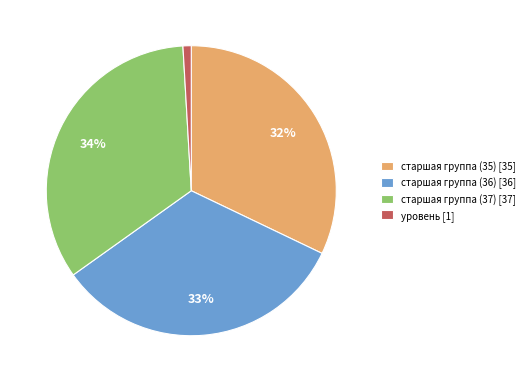

Is there a majority slice in this chart?

No